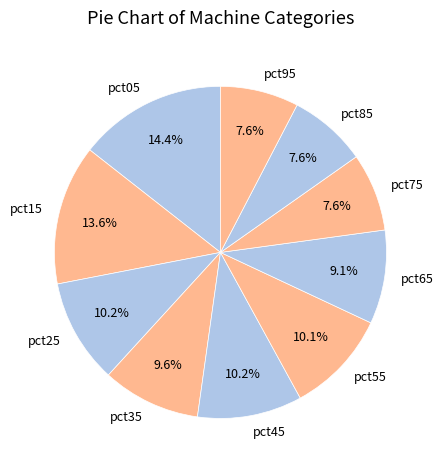

What is the total percentage of pct45 and pct95?

17.8%